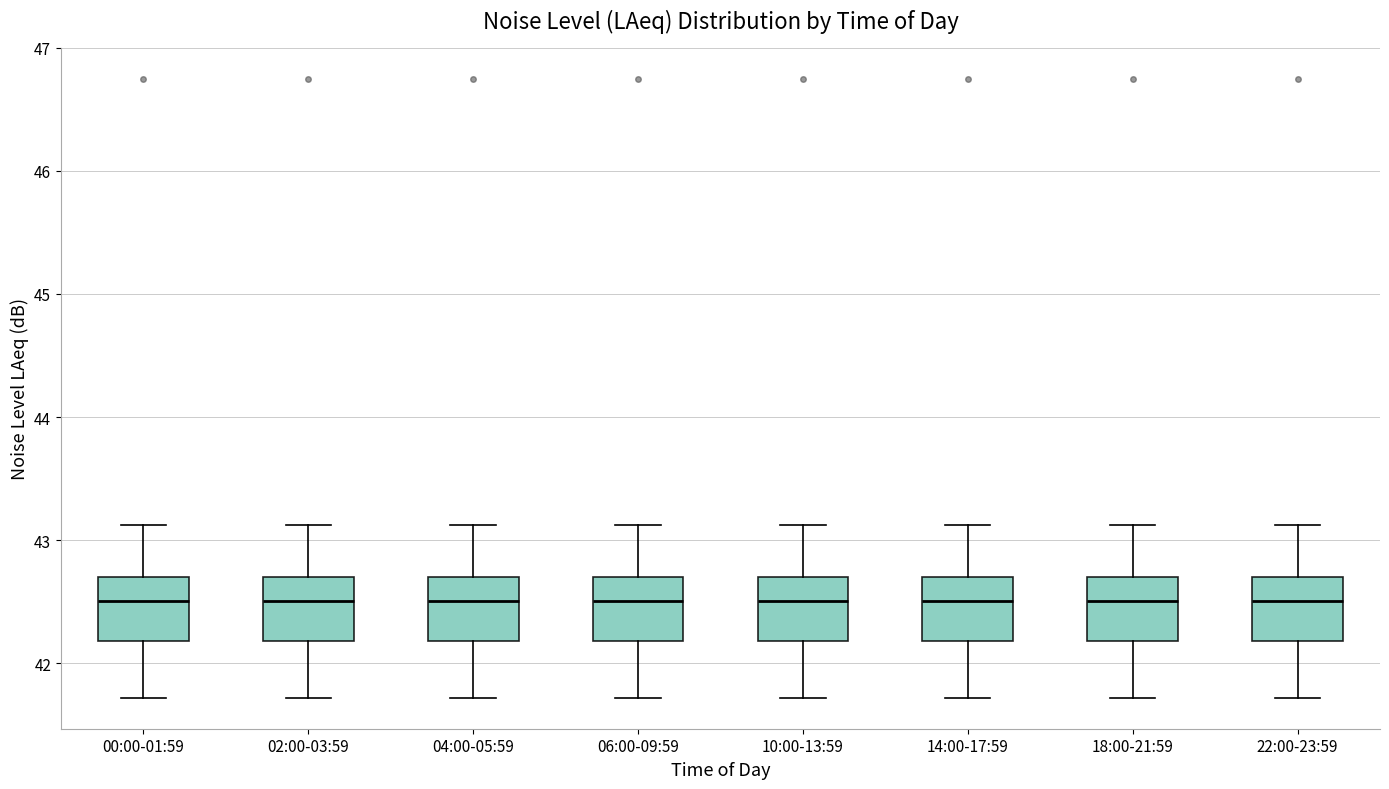

Reading left to right, transcribe this box plot: for each box, give where its median line is, the range the box spans, and where its two whiskers end, as read against the y-axis. The values are not printed on the chart, so give them approximately, as read against the axis.

00:00-01:59: median 42.5, box 42.2 to 42.7, whiskers 41.7 to 43.1
02:00-03:59: median 42.5, box 42.2 to 42.7, whiskers 41.7 to 43.1
04:00-05:59: median 42.5, box 42.2 to 42.7, whiskers 41.7 to 43.1
06:00-09:59: median 42.5, box 42.2 to 42.7, whiskers 41.7 to 43.1
10:00-13:59: median 42.5, box 42.2 to 42.7, whiskers 41.7 to 43.1
14:00-17:59: median 42.5, box 42.2 to 42.7, whiskers 41.7 to 43.1
18:00-21:59: median 42.5, box 42.2 to 42.7, whiskers 41.7 to 43.1
22:00-23:59: median 42.5, box 42.2 to 42.7, whiskers 41.7 to 43.1